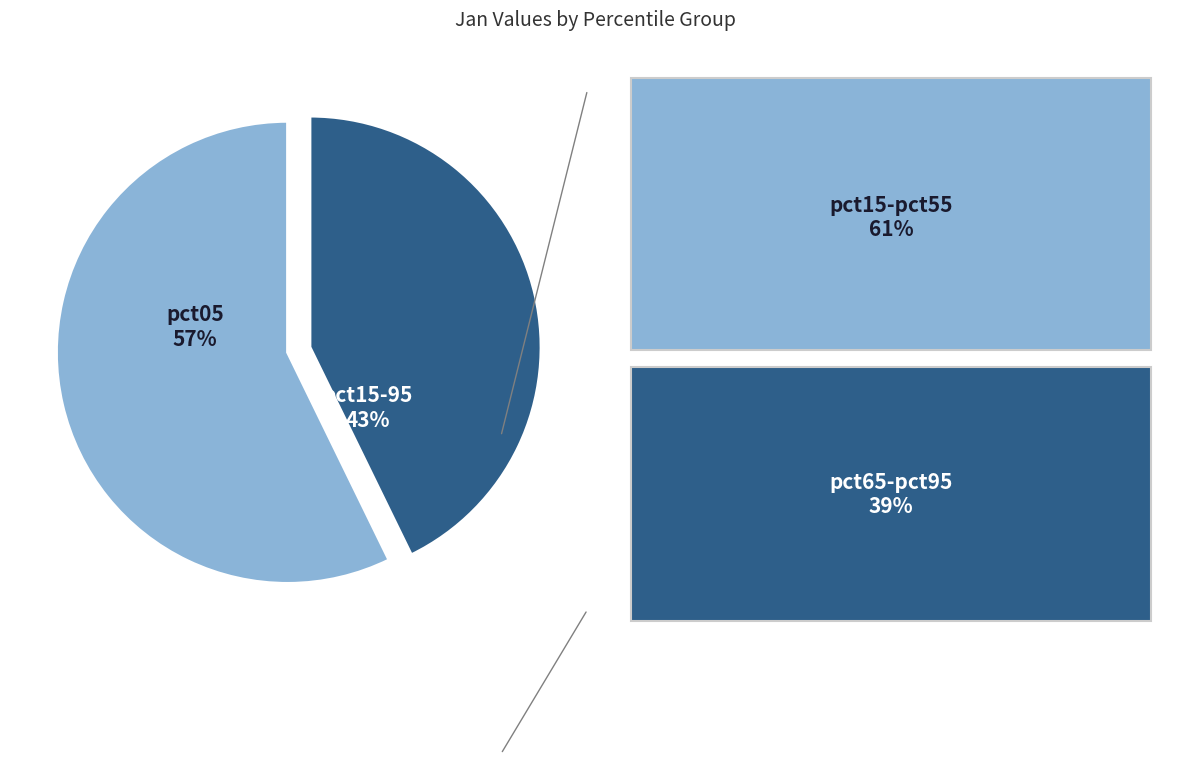

Which has a higher value, pct15-95 or pct05?

pct05